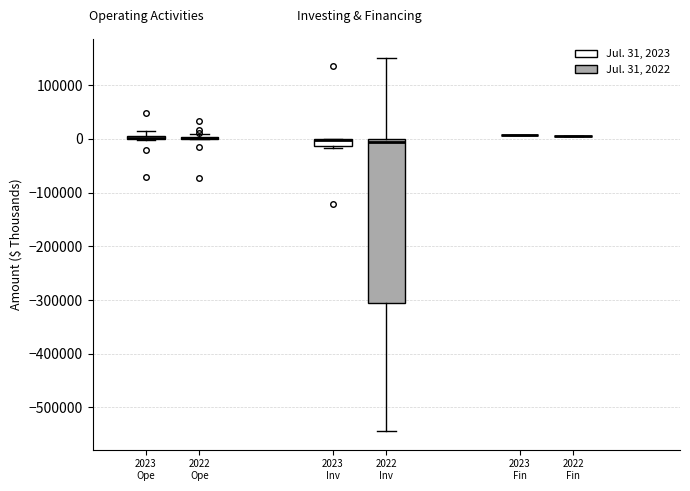

Comparing the boxes themselves (not the whiskers), which one is the tallest?

2022 Inv